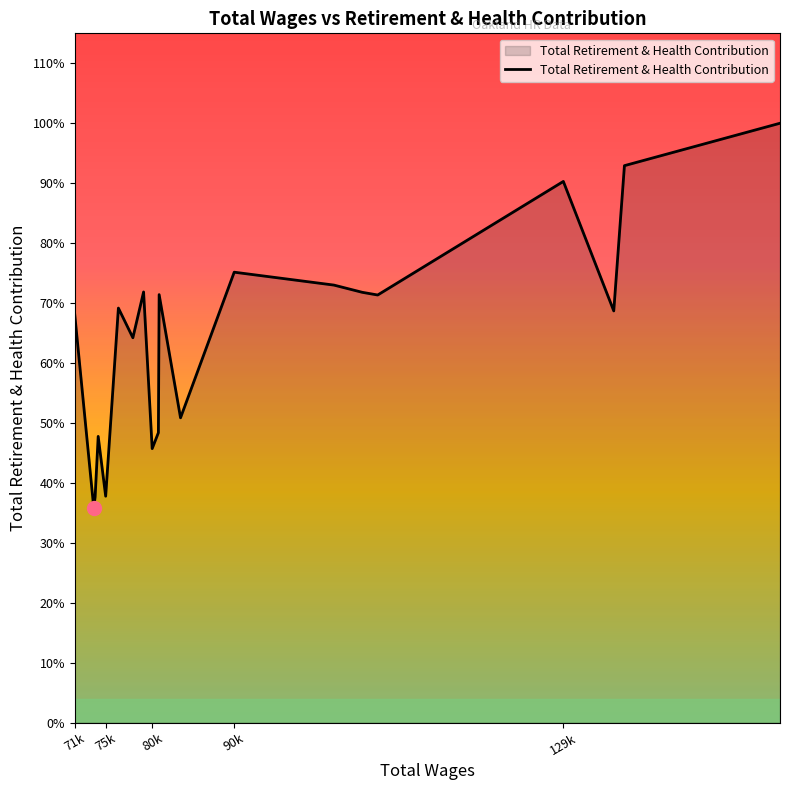

Does the chart have visible grid lines?

No